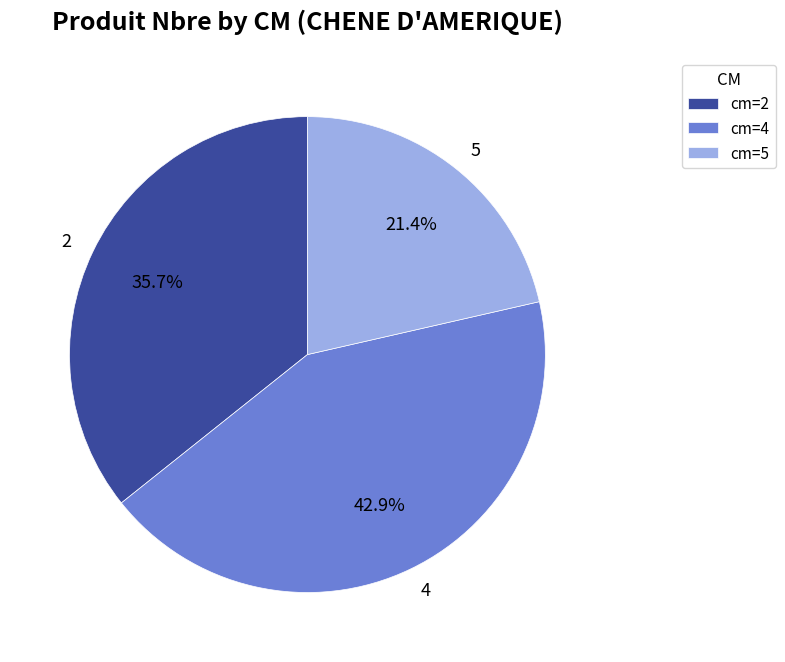

Count the number of slices in the pie.

3